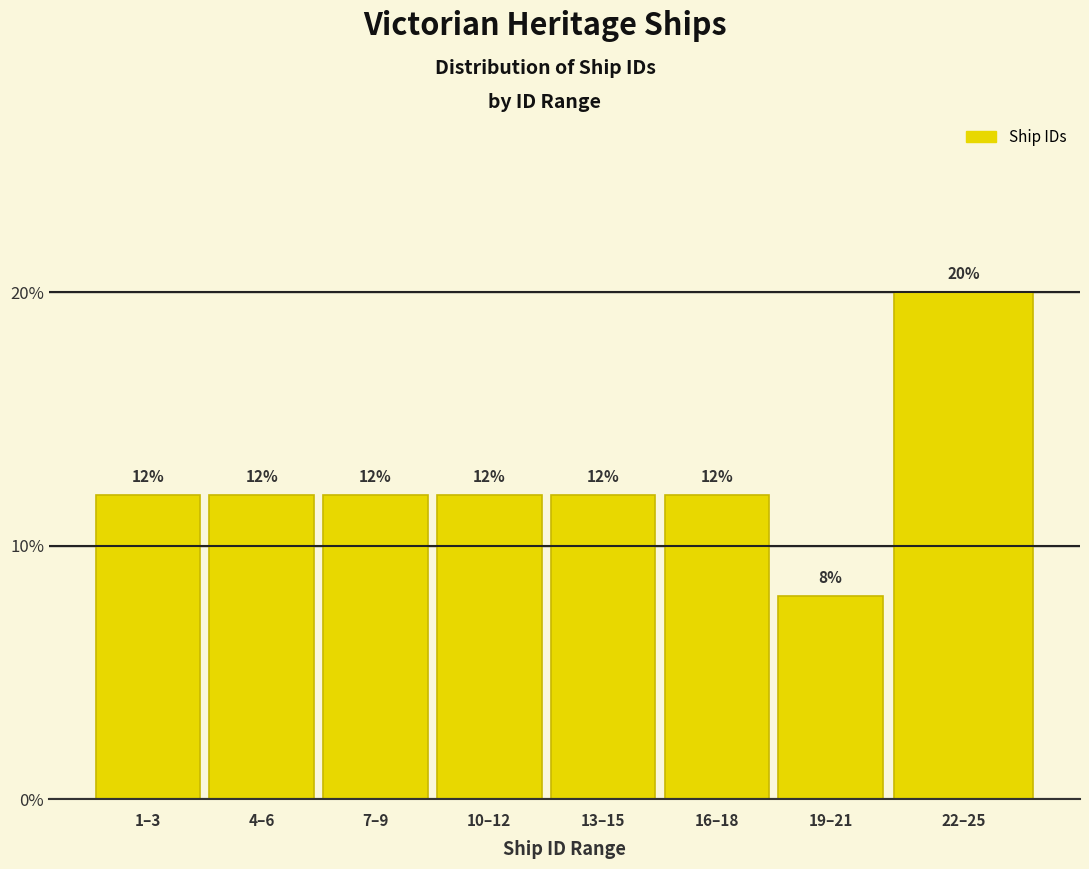

Reading left to right, extract all data points from this chart.

1–3=12	4–6=12	7–9=12	10–12=12	13–15=12	16–18=12	19–21=8	22–25=20